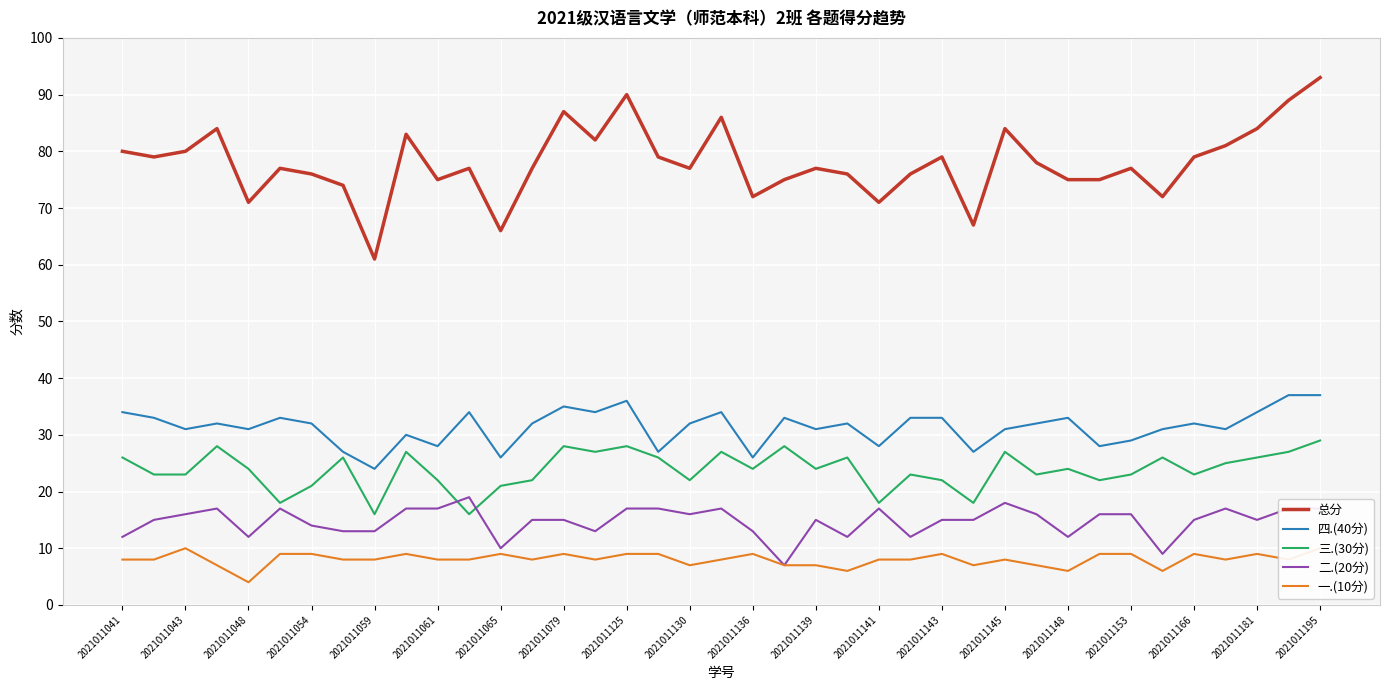

Count the number of data series in this chart.

5